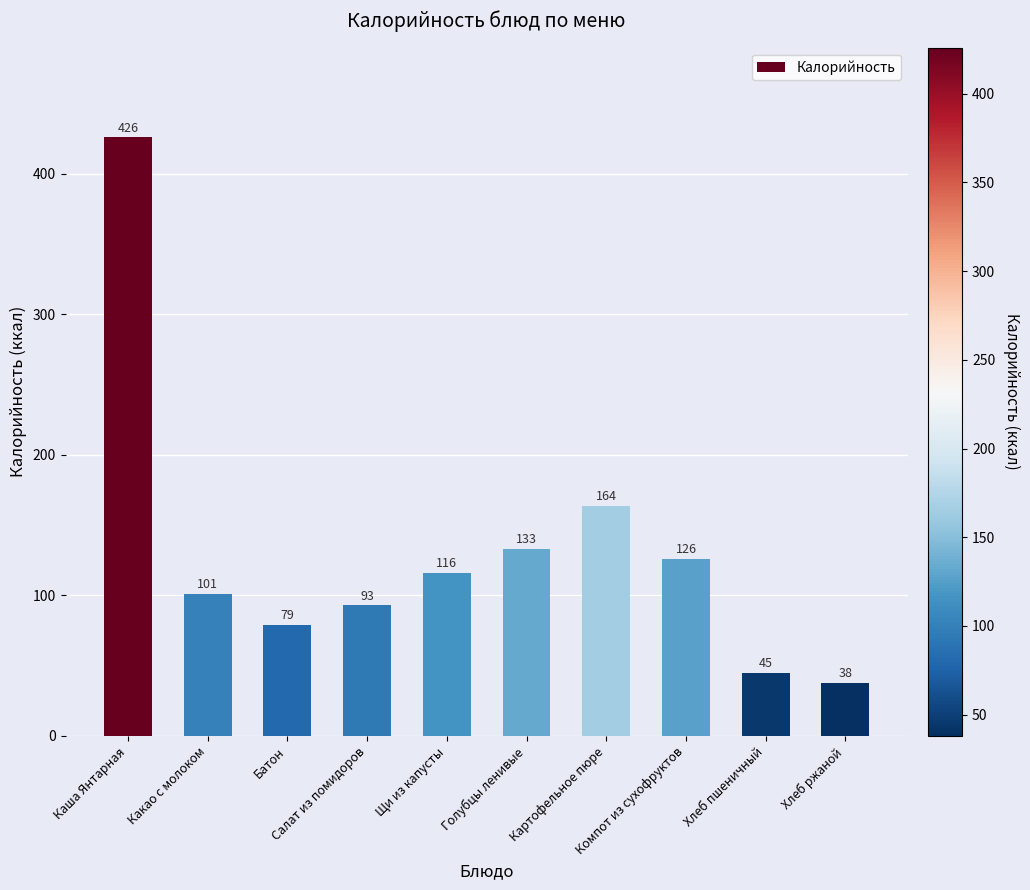

What is the label of the 8th bar from the left?

Компот из сухофруктов